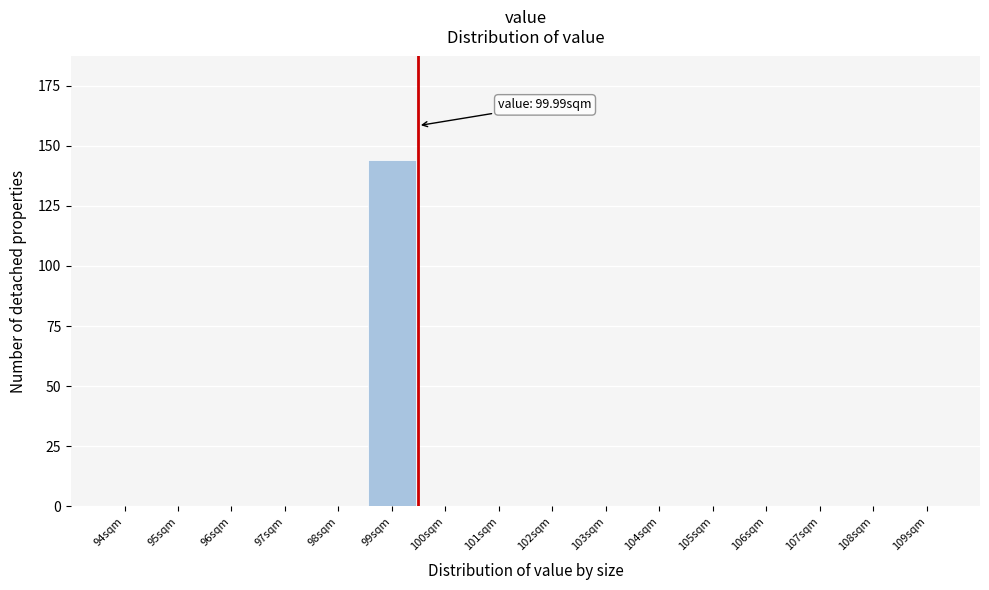

Reading left to right, list all the values displayed in this chart.

94sqm=0	95sqm=0	96sqm=0	97sqm=0	98sqm=0	99sqm=144	100sqm=0	101sqm=0	102sqm=0	103sqm=0	104sqm=0	105sqm=0	106sqm=0	107sqm=0	108sqm=0	109sqm=0